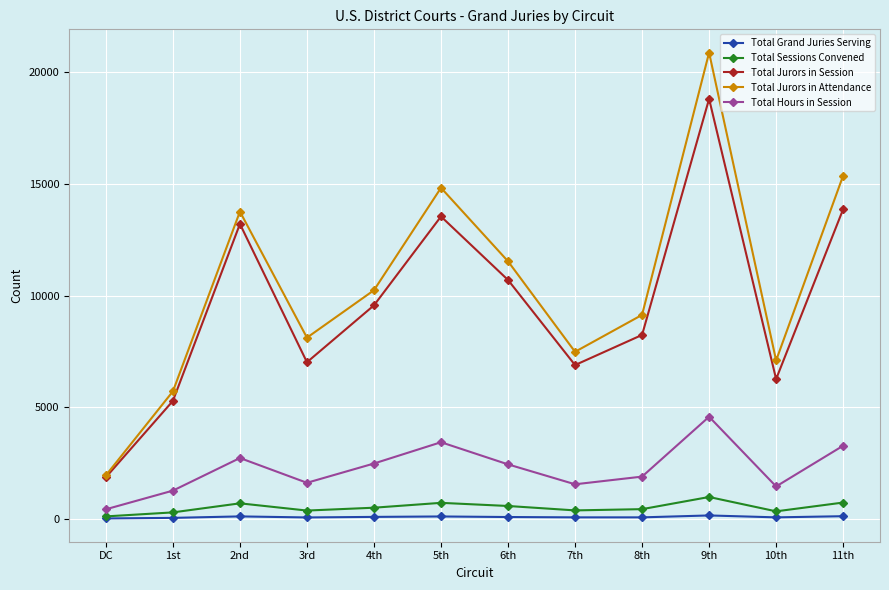

At which category is the sum across all series the highest?

9th